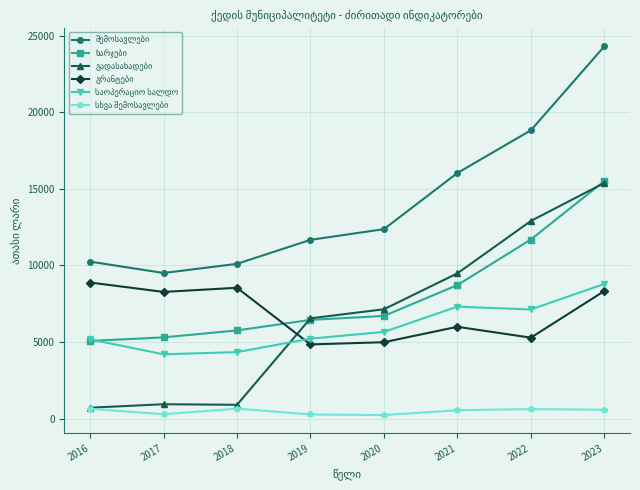

What is the spread (max minus min) of values at 2022?

18190.7